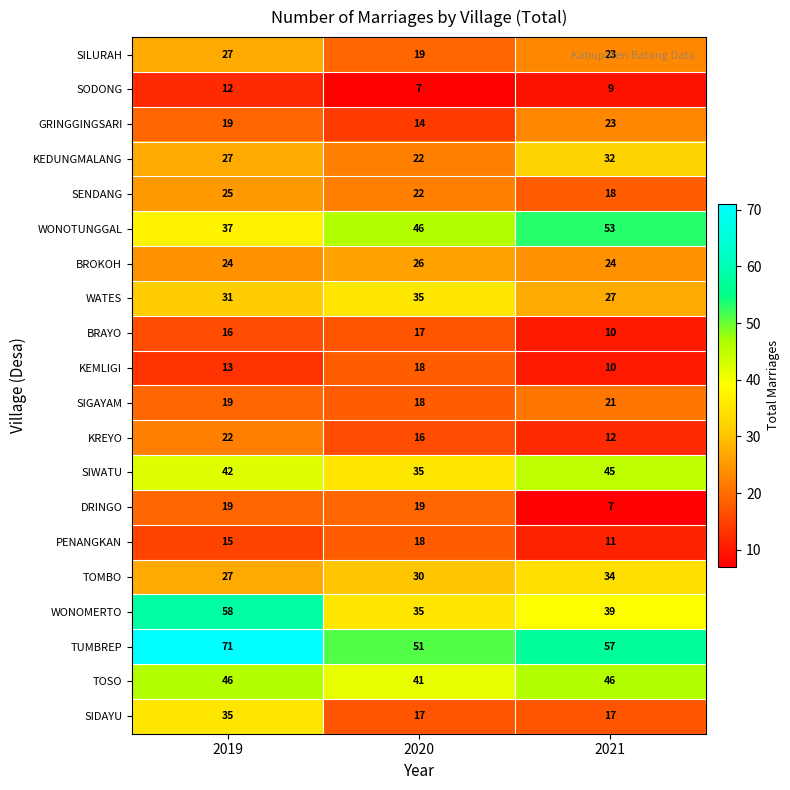

At which category does the chart reach its peak across all series?

2019